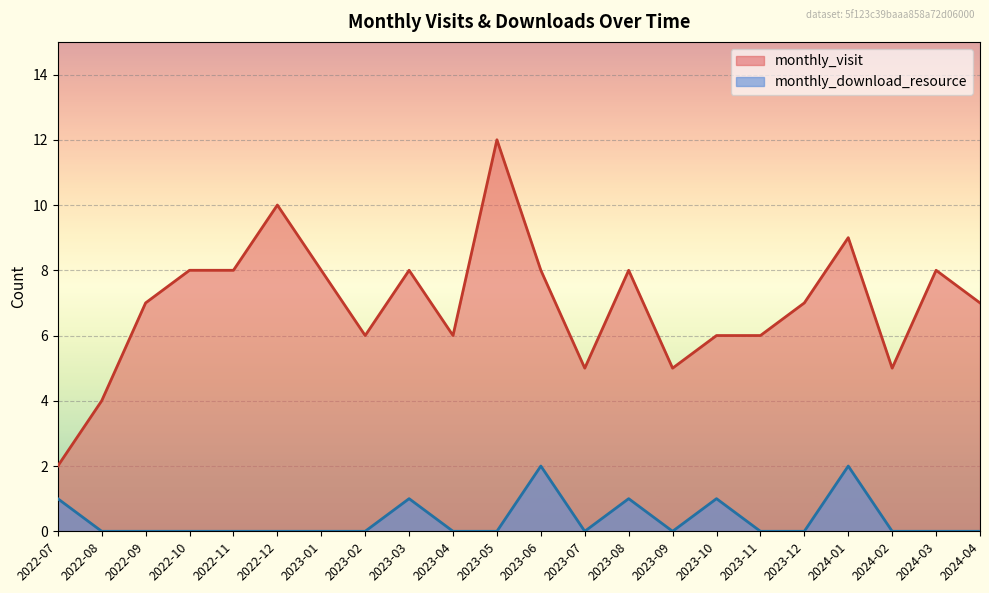

What is the value of the monthly_visit point at the 6th from the left?

10